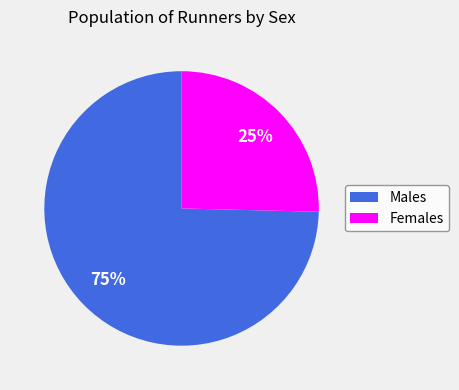

To the nearest percent, what is the average slice percentage?

50%